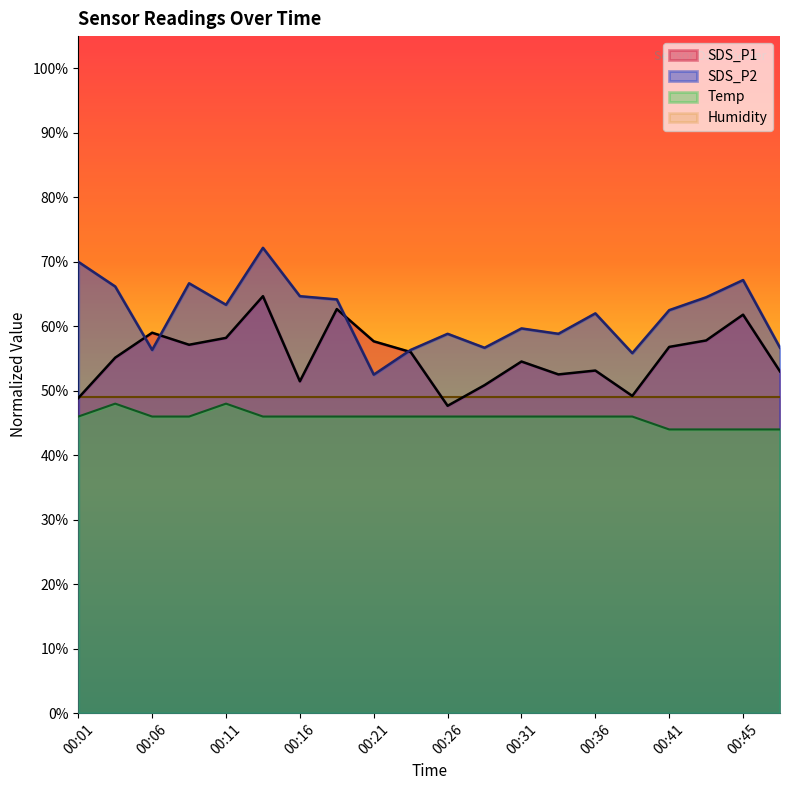

How many Temp values are between 46 and 47?

14